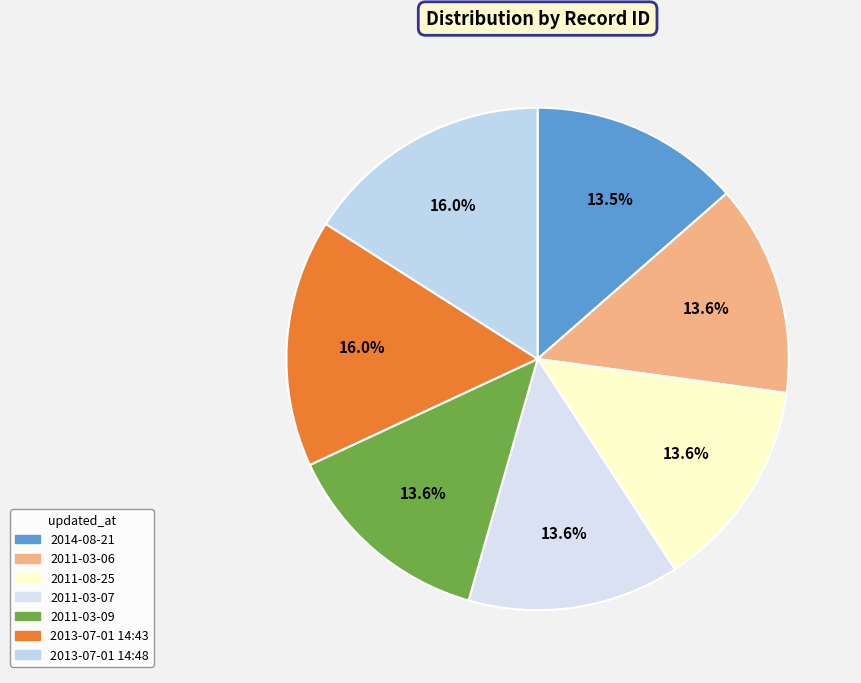

How many slices are in this pie chart?

7